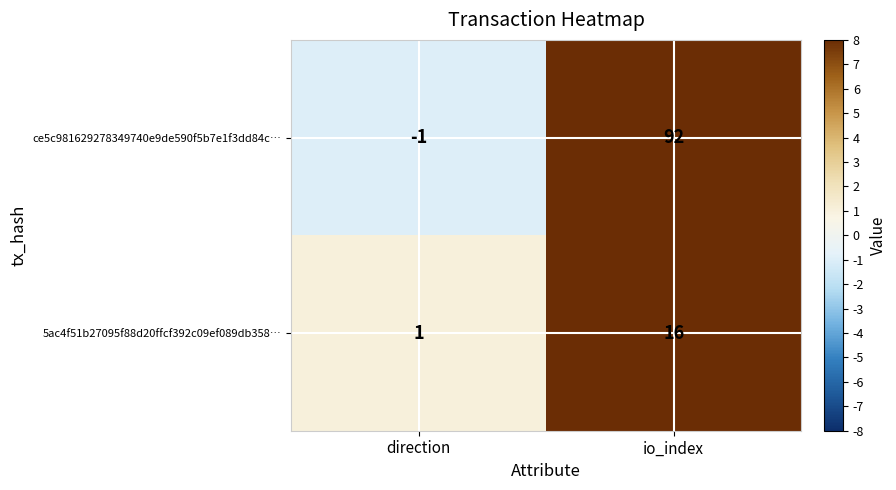

At how many categories does at least one series exceed 24?

1